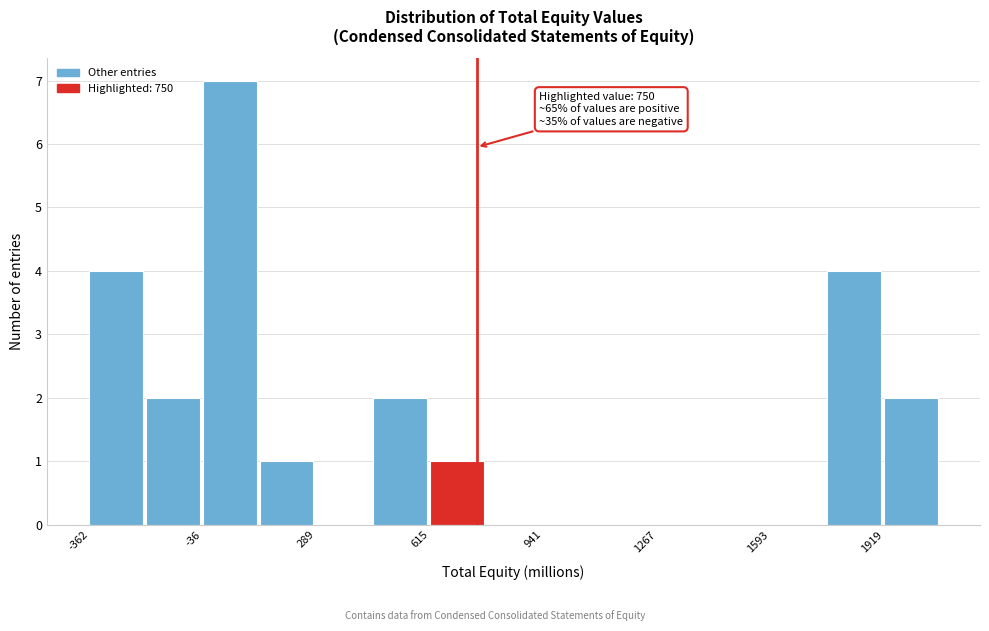

Around what value on the x-axis is the tallest bar? Give the approximate position of its centre, as read against the axis.

50